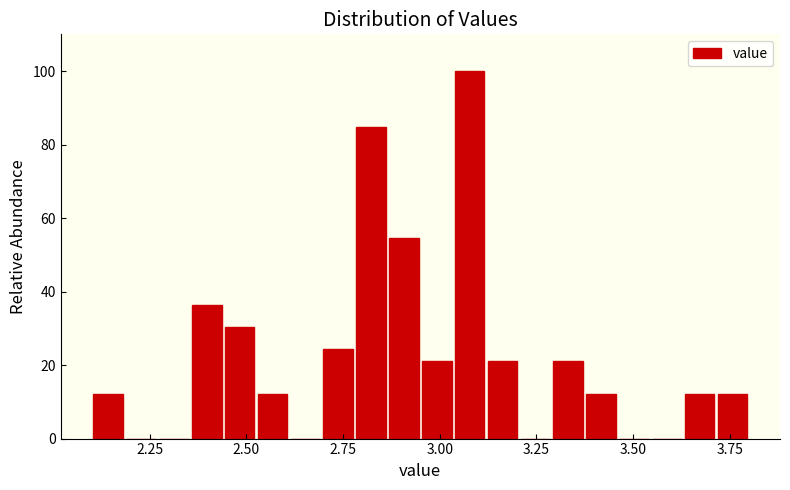

Read against the x-axis, roughly where is the centre of the tallest bar?

3.10